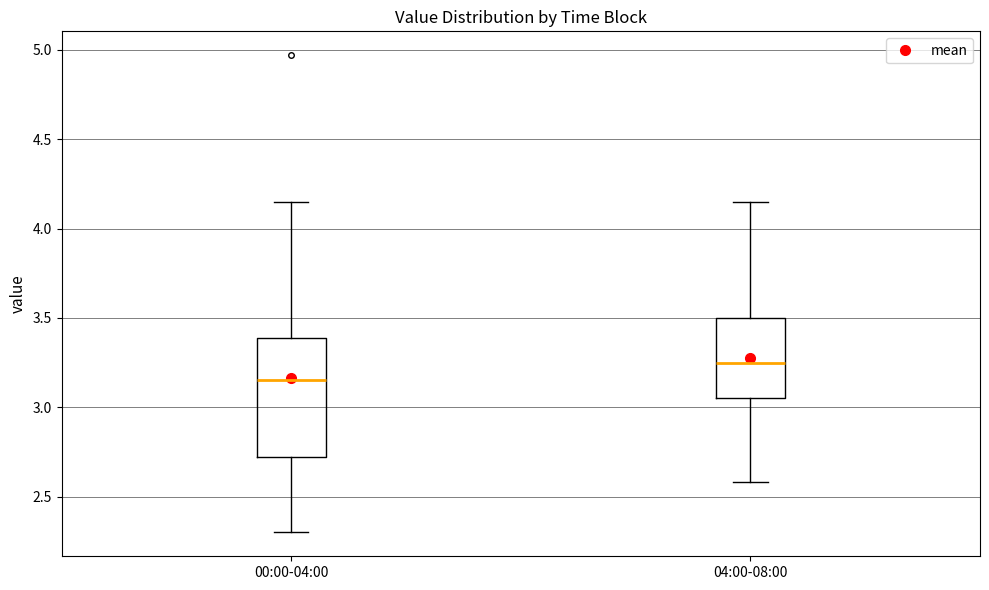

Which box is the tallest, from its lower edge to its upper edge?

00:00-04:00